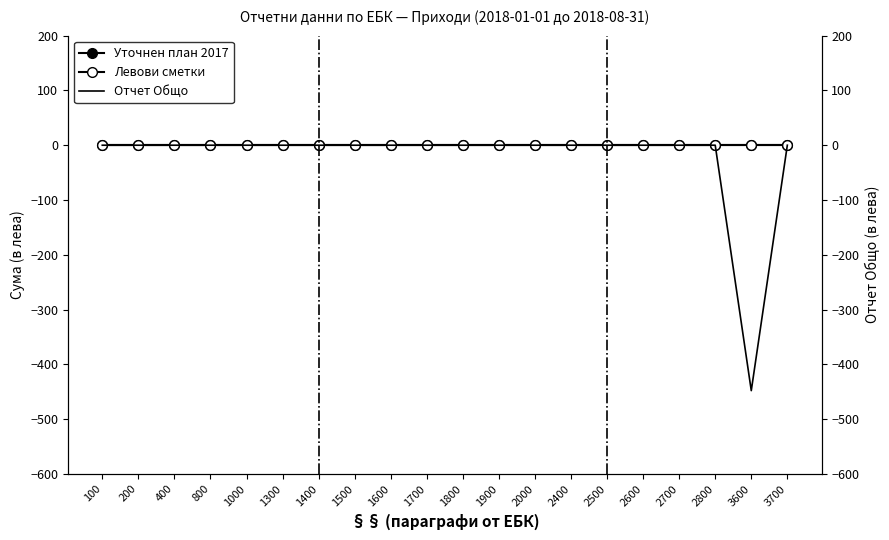

At 1900, list the series in order from smallest to largest.

Уточнен план 2017, Левови сметки, Отчет Общо